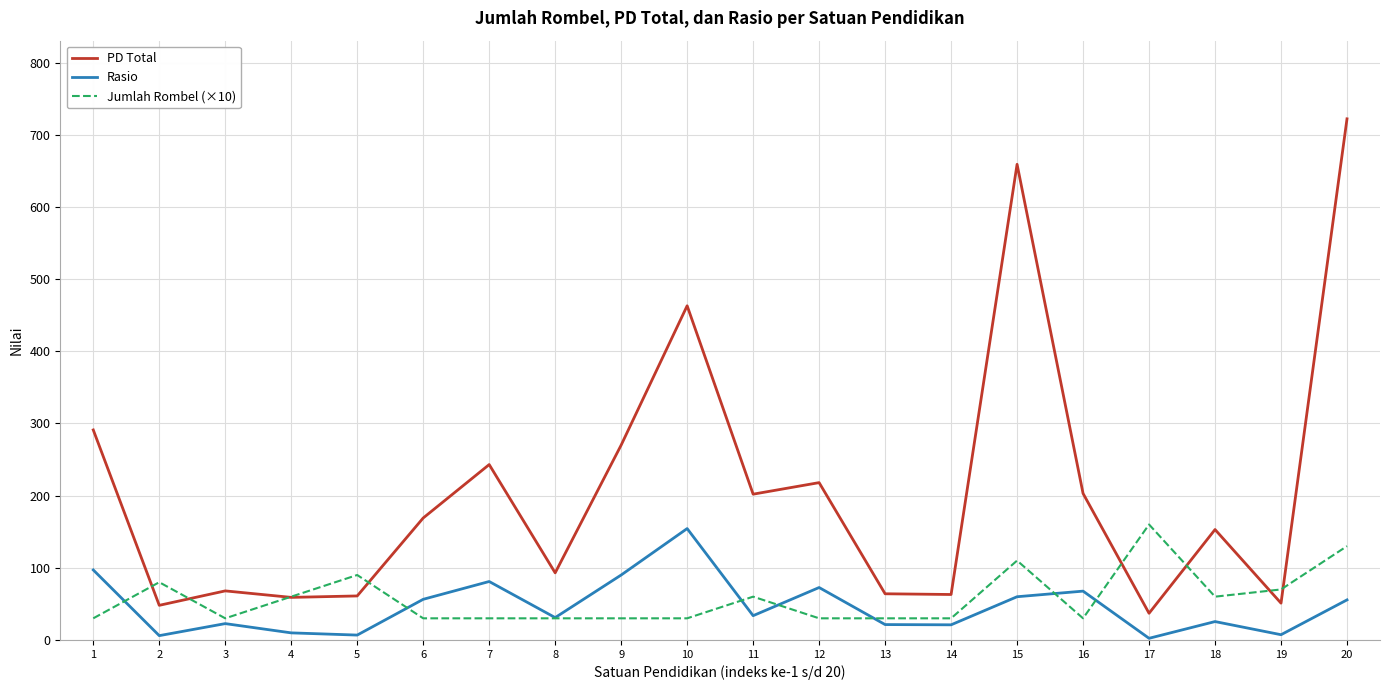

True or false: PD Total and Rasio cross at least once.

False